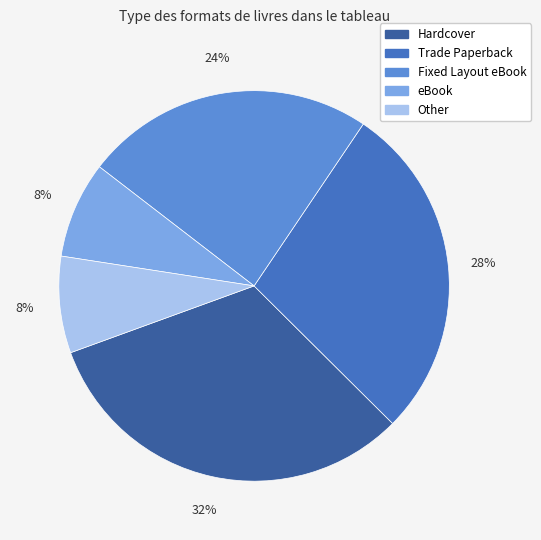

To the nearest percent, what portion does Other represent?

8%